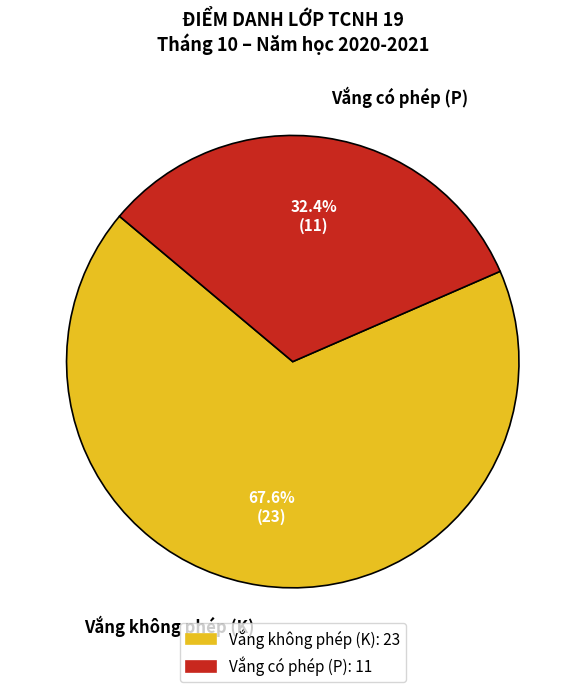

Which category has the smallest portion of the pie?

Vắng có phép (P)